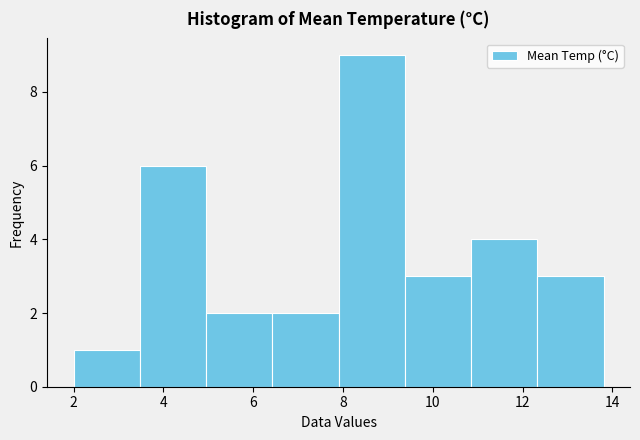

Reading left to right, list every bar in this chart as the range it spans on the x-axis followed by its height. Neither the bar edges nor the heights are printed on the chart, so give them approximately, as read against the axes.

2.0 to 3.4: 1
3.4 to 5.0: 6
5.0 to 6.4: 2
6.4 to 8.0: 2
8.0 to 9.4: 9
9.4 to 10.8: 3
10.8 to 12.4: 4
12.4 to 13.8: 3